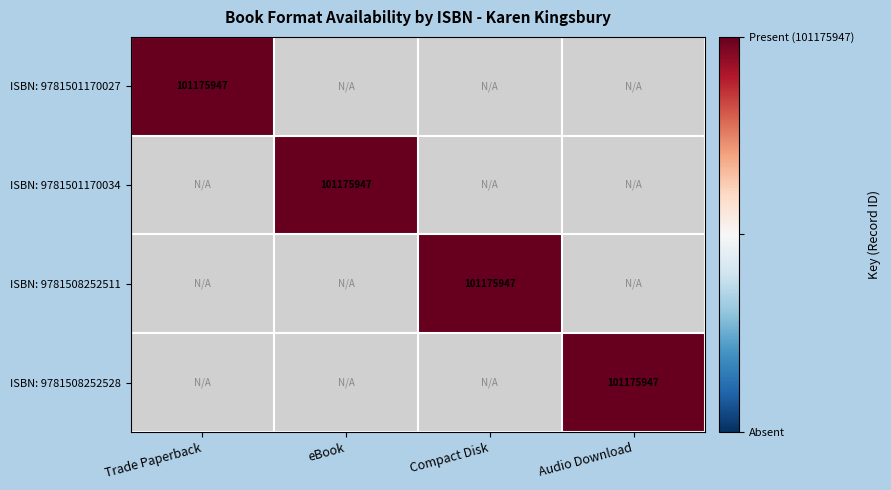

The value of ISBN: 9781508252528 at Audio Download is 101175947. True or false?

True